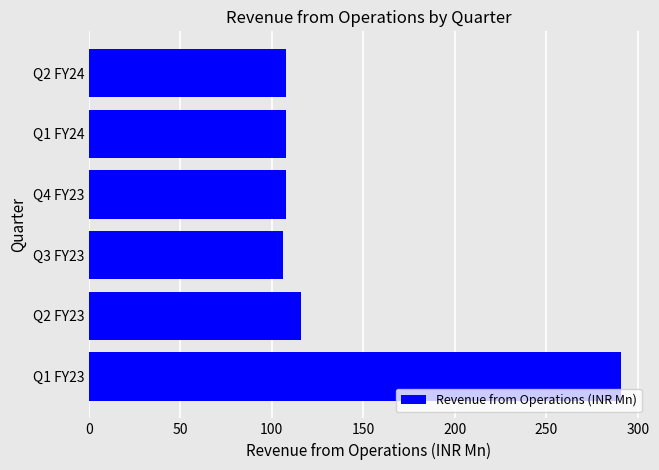

Approximately how many times larger is the value at Q2 FY23 compared to Q3 FY23?

1.1